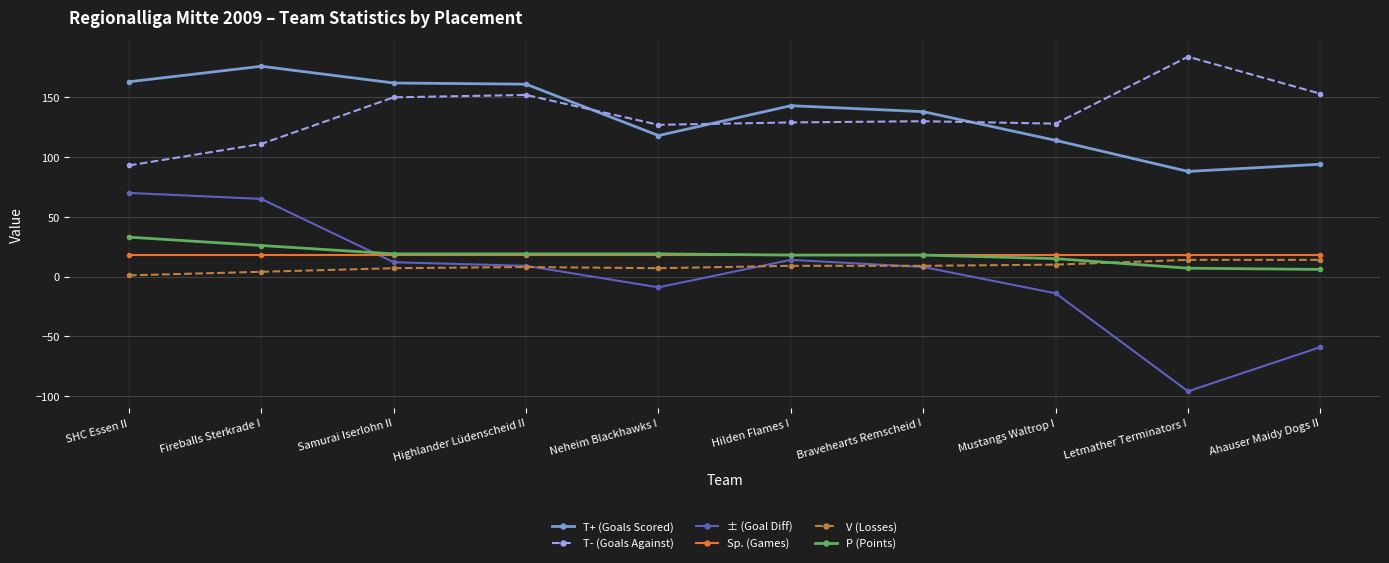

What is the spread (max minus min) of values at Samurai Iserlohn II?

155